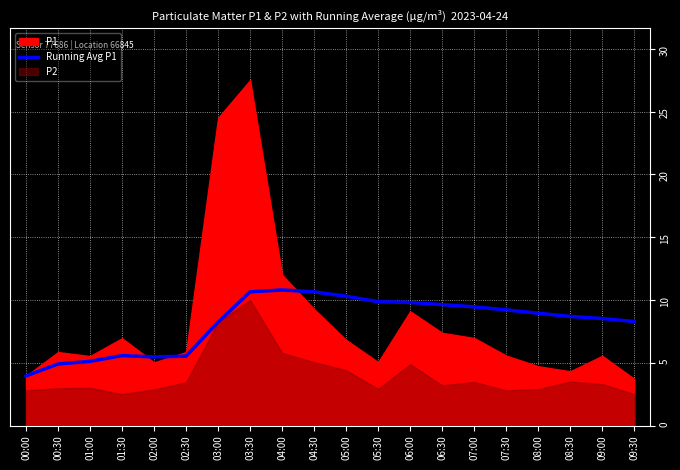

The Running Avg P1 series shows 4.0 at 00:00. True or false?

True